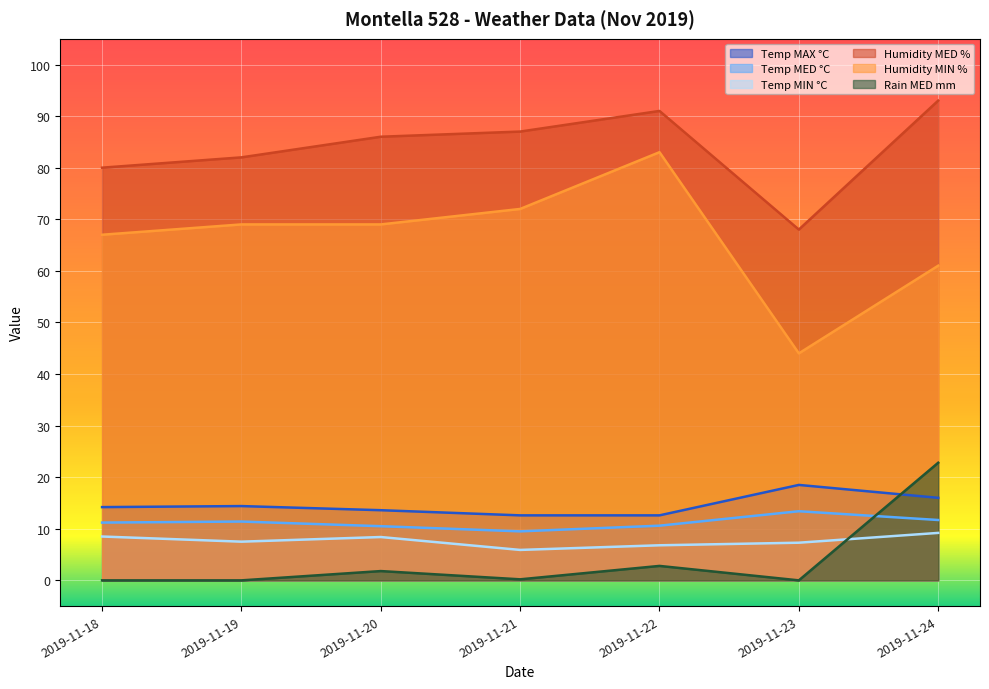

At which label does Rain MED mm reach its peak?

2019-11-24